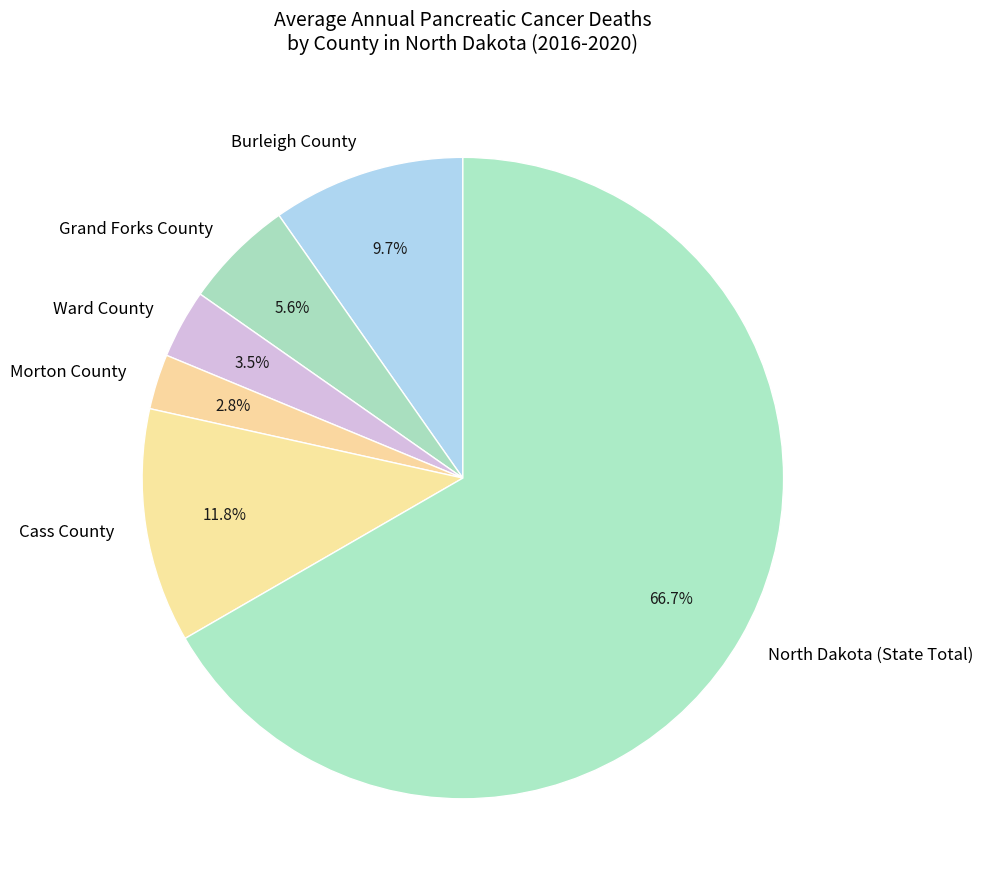

To the nearest percent, what percentage of the pie is Morton County?

3%